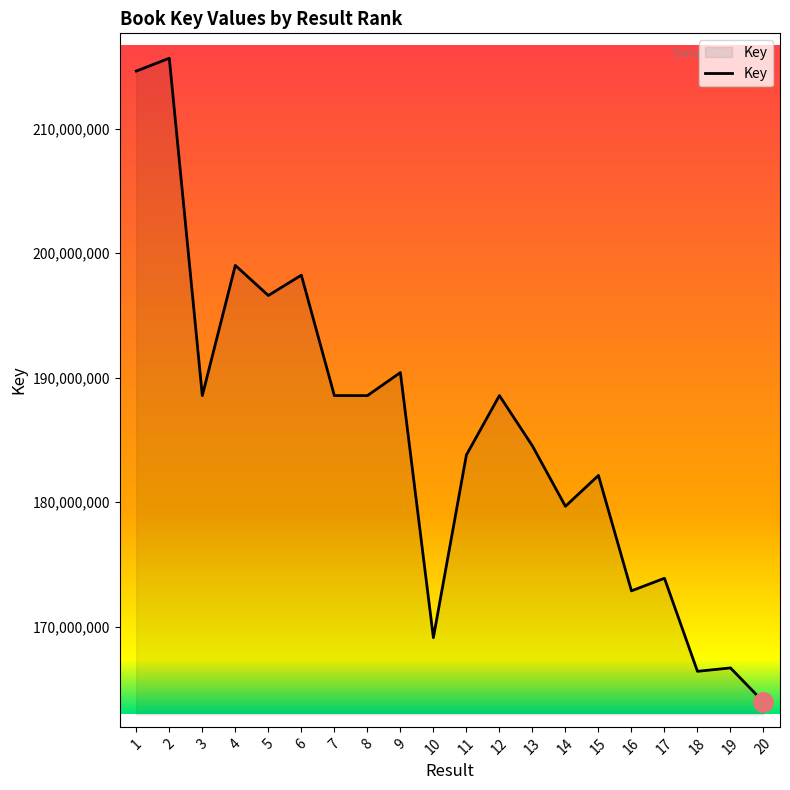

True or false: the data shows 279058539 at 16.

False